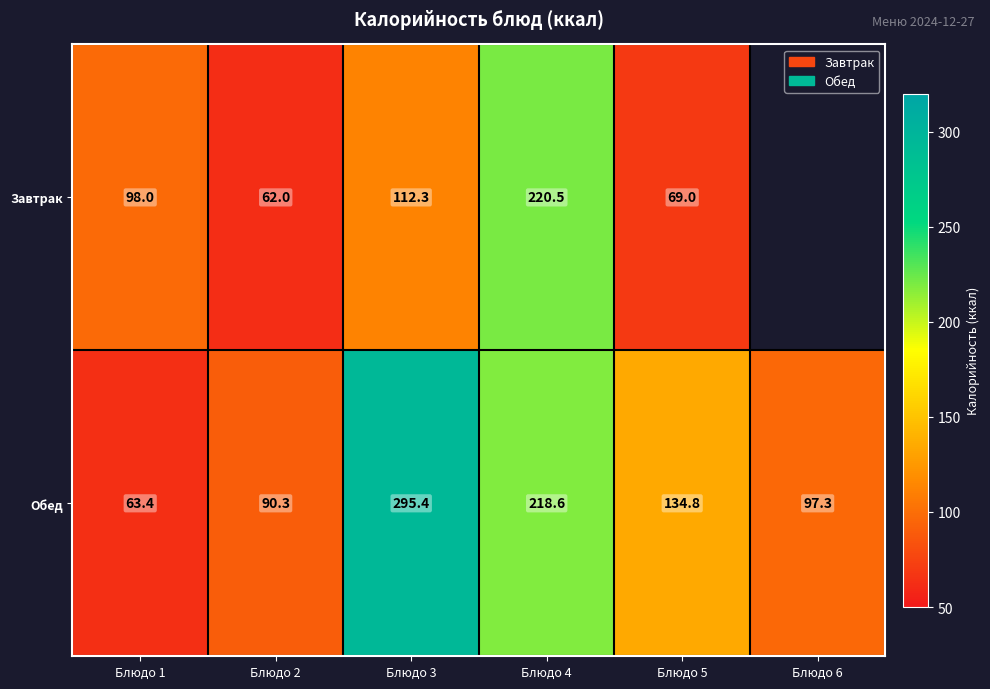

At which category does the chart reach its peak across all series?

Блюдо 3